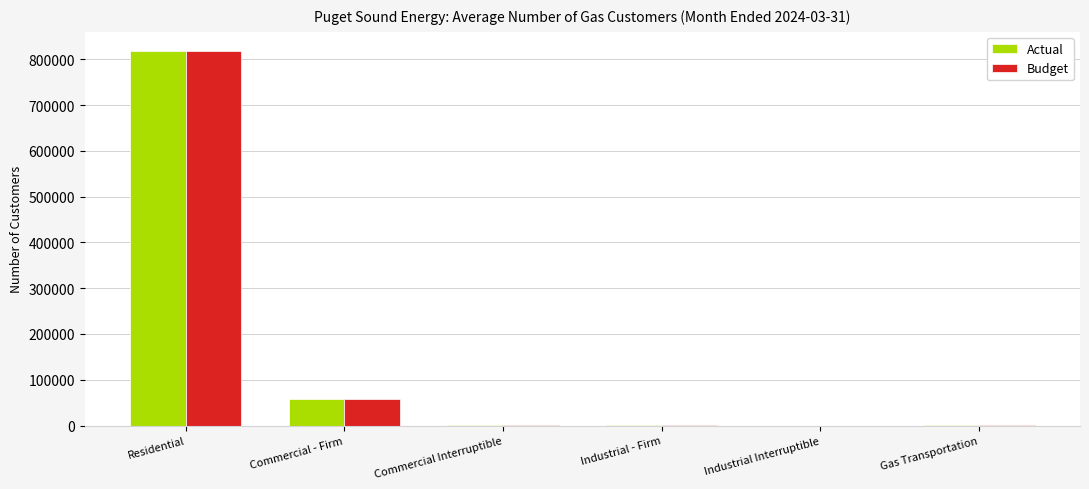

What is the maximum value for Actual?

818984